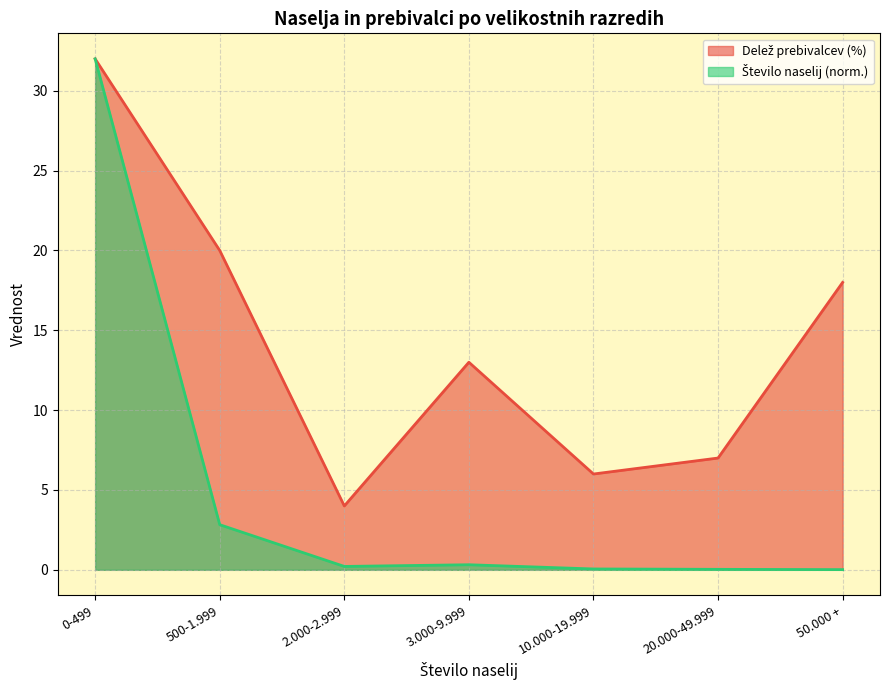

What is the value of the 7th point from the left?

18